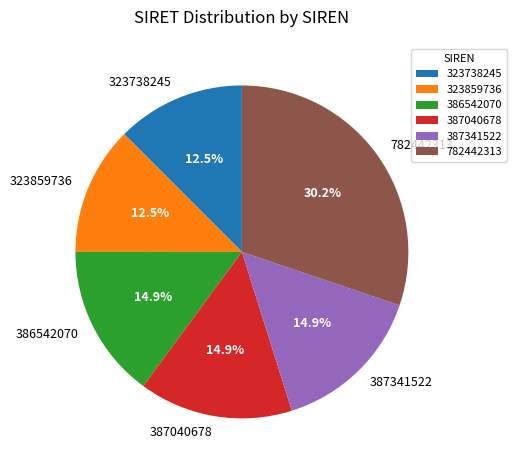

Approximately how many times larger is the value at 386542070 compared to 387040678?

1.0